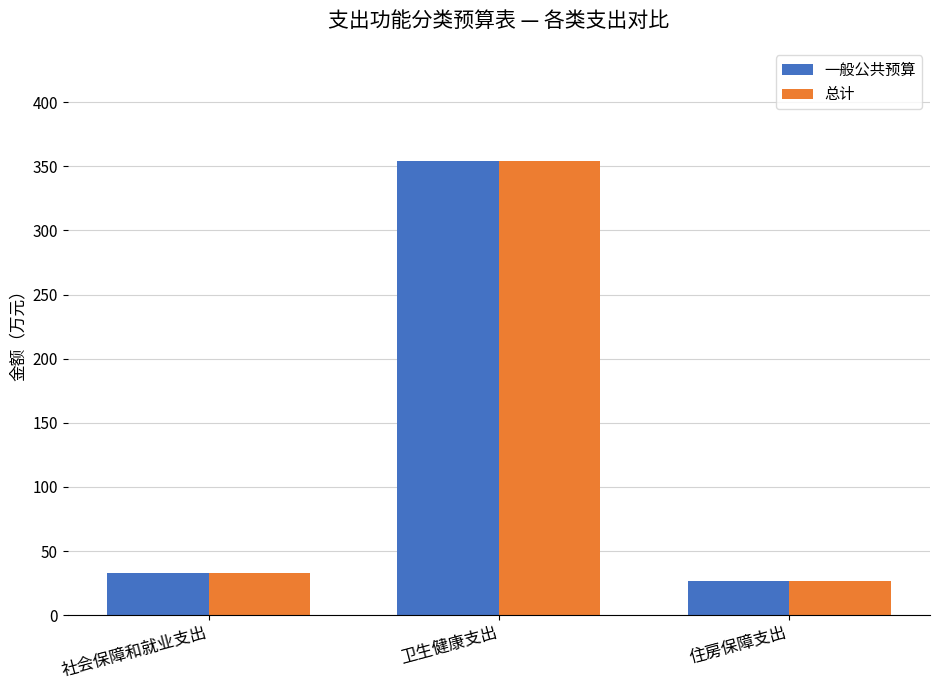

At which category is the sum across all series the highest?

卫生健康支出